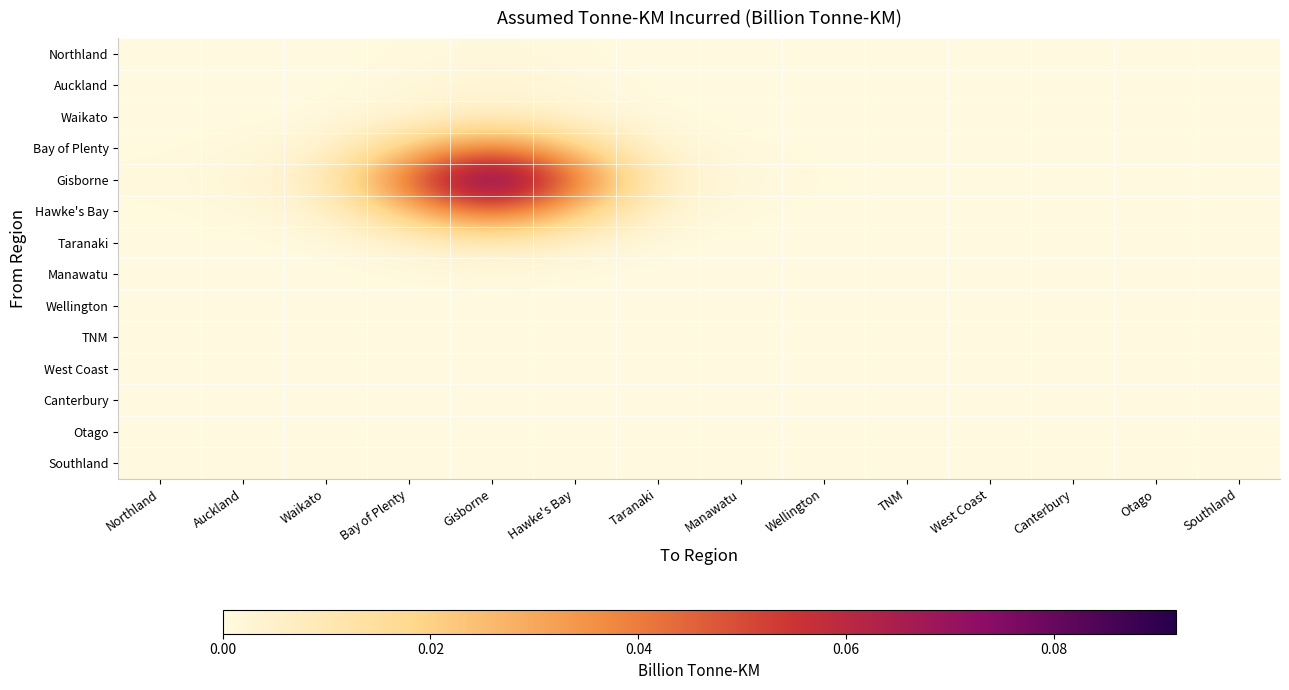

Reading left to right, extract all data points from this chart.

Northland: Northland=0.0	Auckland=0.0	Waikato=0.0	Bay of Plenty=0.0	Gisborne=0.0	Hawke's Bay=0.0	Taranaki=0.0	Manawatu=0.0	Wellington=0.0	TNM=0.0	West Coast=0.0	Canterbury=0.0	Otago=0.0	Southland=0.0
Auckland: Northland=0.0	Auckland=0.0	Waikato=0.0	Bay of Plenty=0.0	Gisborne=0.0	Hawke's Bay=0.0	Taranaki=0.0	Manawatu=0.0	Wellington=0.0	TNM=0.0	West Coast=0.0	Canterbury=0.0	Otago=0.0	Southland=0.0
Waikato: Northland=0.0	Auckland=0.0	Waikato=0.0	Bay of Plenty=0.0	Gisborne=0.0	Hawke's Bay=0.0	Taranaki=0.0	Manawatu=0.0	Wellington=0.0	TNM=0.0	West Coast=0.0	Canterbury=0.0	Otago=0.0	Southland=0.0
Bay of Plenty: Northland=0.0	Auckland=0.0	Waikato=0.0	Bay of Plenty=0.0	Gisborne=0.0	Hawke's Bay=0.0	Taranaki=0.0	Manawatu=0.0	Wellington=0.0	TNM=0.0	West Coast=0.0	Canterbury=0.0	Otago=0.0	Southland=0.0
Gisborne: Northland=0.0	Auckland=0.0	Waikato=0.0	Bay of Plenty=0.0	Gisborne=0.1	Hawke's Bay=0.0	Taranaki=0.0	Manawatu=0.0	Wellington=0.0	TNM=0.0	West Coast=0.0	Canterbury=0.0	Otago=0.0	Southland=0.0
Hawke's Bay: Northland=0.0	Auckland=0.0	Waikato=0.0	Bay of Plenty=0.0	Gisborne=0.0	Hawke's Bay=0.0	Taranaki=0.0	Manawatu=0.0	Wellington=0.0	TNM=0.0	West Coast=0.0	Canterbury=0.0	Otago=0.0	Southland=0.0
Taranaki: Northland=0.0	Auckland=0.0	Waikato=0.0	Bay of Plenty=0.0	Gisborne=0.0	Hawke's Bay=0.0	Taranaki=0.0	Manawatu=0.0	Wellington=0.0	TNM=0.0	West Coast=0.0	Canterbury=0.0	Otago=0.0	Southland=0.0
Manawatu: Northland=0.0	Auckland=0.0	Waikato=0.0	Bay of Plenty=0.0	Gisborne=0.0	Hawke's Bay=0.0	Taranaki=0.0	Manawatu=0.0	Wellington=0.0	TNM=0.0	West Coast=0.0	Canterbury=0.0	Otago=0.0	Southland=0.0
Wellington: Northland=0.0	Auckland=0.0	Waikato=0.0	Bay of Plenty=0.0	Gisborne=0.0	Hawke's Bay=0.0	Taranaki=0.0	Manawatu=0.0	Wellington=0.0	TNM=0.0	West Coast=0.0	Canterbury=0.0	Otago=0.0	Southland=0.0
TNM: Northland=0.0	Auckland=0.0	Waikato=0.0	Bay of Plenty=0.0	Gisborne=0.0	Hawke's Bay=0.0	Taranaki=0.0	Manawatu=0.0	Wellington=0.0	TNM=0.0	West Coast=0.0	Canterbury=0.0	Otago=0.0	Southland=0.0
West Coast: Northland=0.0	Auckland=0.0	Waikato=0.0	Bay of Plenty=0.0	Gisborne=0.0	Hawke's Bay=0.0	Taranaki=0.0	Manawatu=0.0	Wellington=0.0	TNM=0.0	West Coast=0.0	Canterbury=0.0	Otago=0.0	Southland=0.0
Canterbury: Northland=0.0	Auckland=0.0	Waikato=0.0	Bay of Plenty=0.0	Gisborne=0.0	Hawke's Bay=0.0	Taranaki=0.0	Manawatu=0.0	Wellington=0.0	TNM=0.0	West Coast=0.0	Canterbury=0.0	Otago=0.0	Southland=0.0
Otago: Northland=0.0	Auckland=0.0	Waikato=0.0	Bay of Plenty=0.0	Gisborne=0.0	Hawke's Bay=0.0	Taranaki=0.0	Manawatu=0.0	Wellington=0.0	TNM=0.0	West Coast=0.0	Canterbury=0.0	Otago=0.0	Southland=0.0
Southland: Northland=0.0	Auckland=0.0	Waikato=0.0	Bay of Plenty=0.0	Gisborne=0.0	Hawke's Bay=0.0	Taranaki=0.0	Manawatu=0.0	Wellington=0.0	TNM=0.0	West Coast=0.0	Canterbury=0.0	Otago=0.0	Southland=0.0